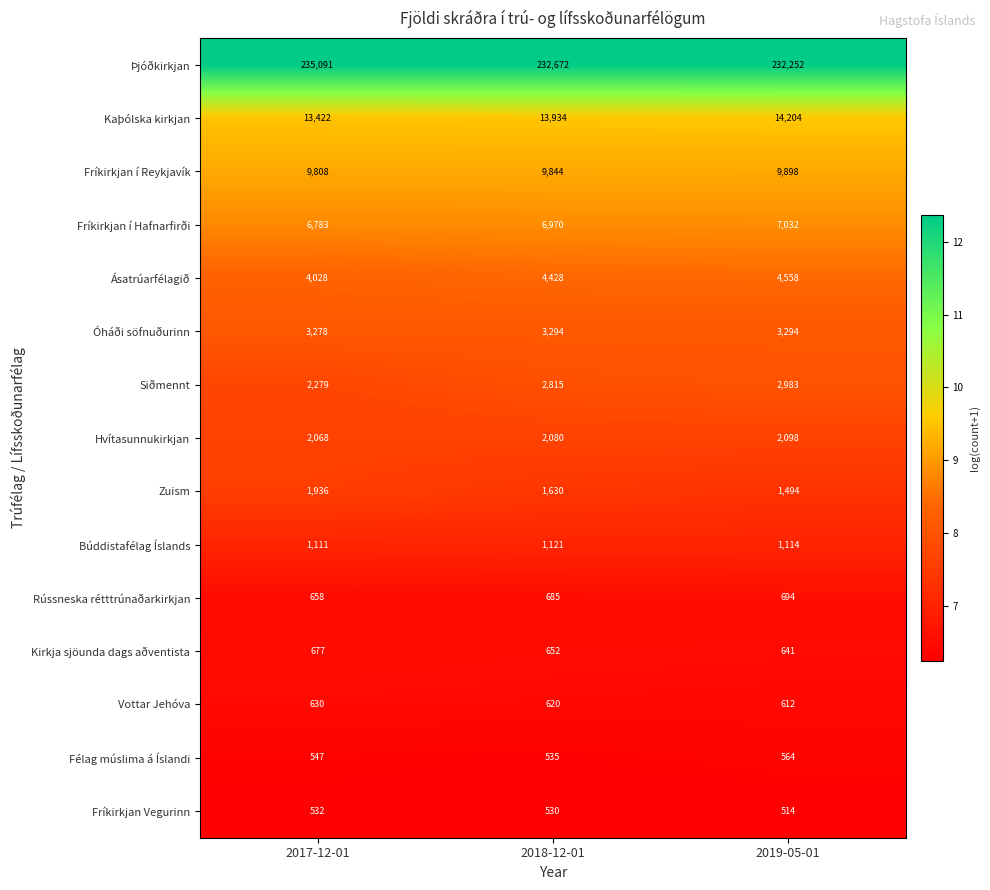

Which series has the largest range (max minus min)?

Þjóðkirkjan